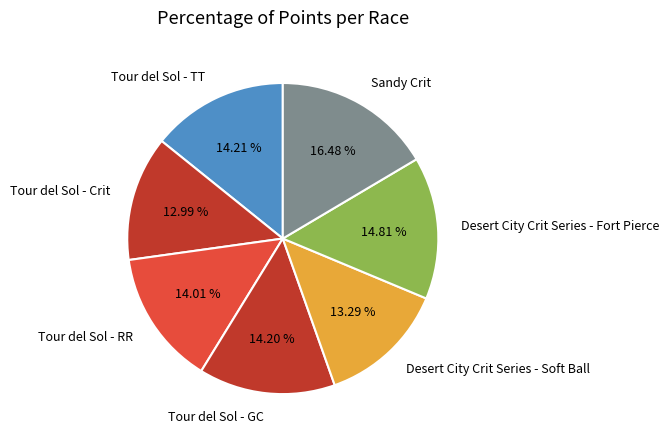

Do Desert City Crit Series - Soft Ball and Desert City Crit Series - Fort Pierce together represent more than half of the pie?

No